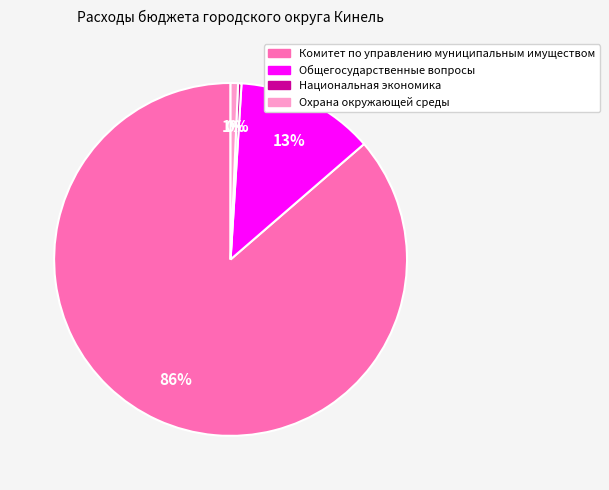

Count the number of slices in the pie.

4